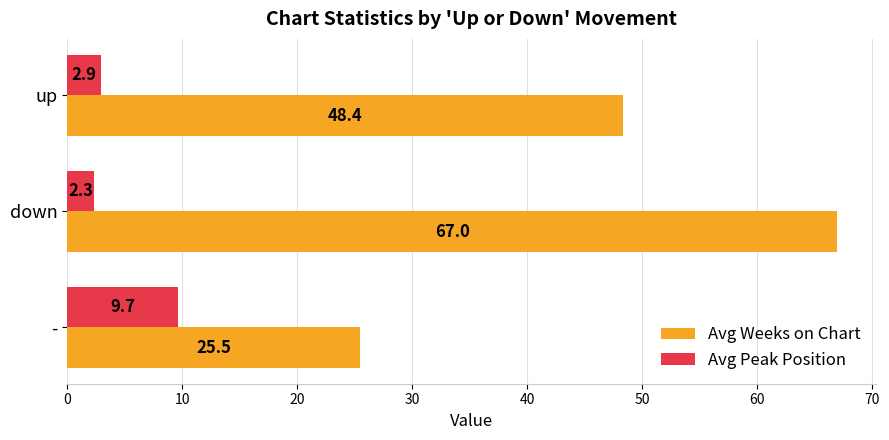

What is the approximate value of Avg Peak Position at up?

2.9